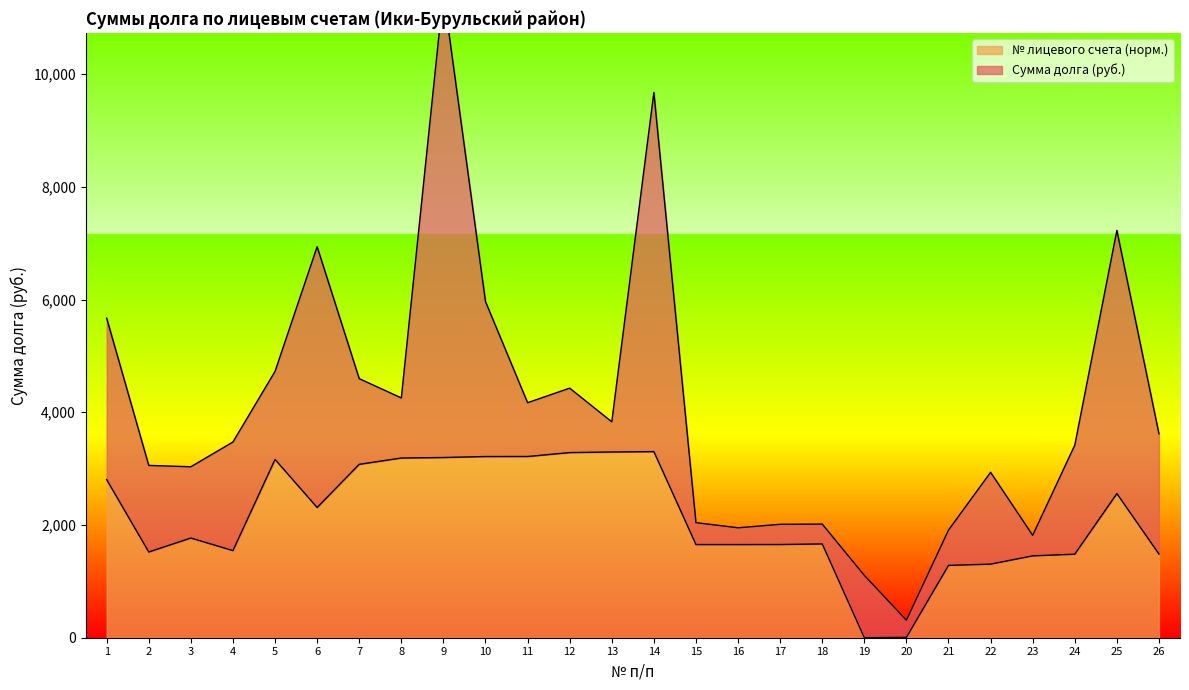

List the labels in order of value, smallest first.

19, 20, 21, 22, 23, 24, 26, 2, 4, 15, 16, 17, 18, 3, 6, 25, 1, 7, 5, 8, 9, 10, 11, 12, 13, 14